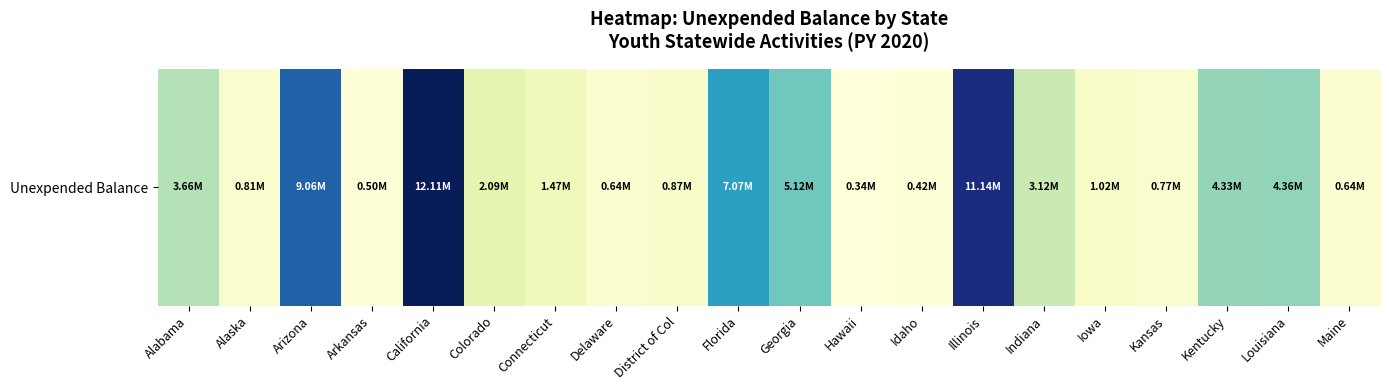

What is the difference between the maximum and second lowest values?

11689582